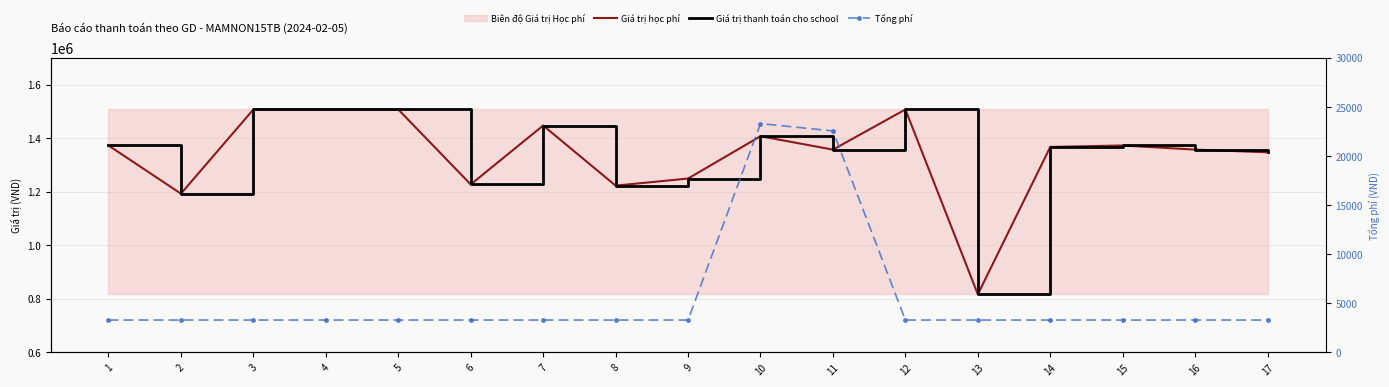

Which series changed the most between 1 and 12?

Giá trị học phí